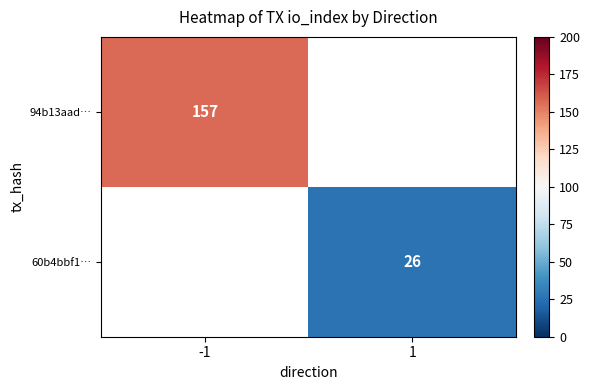

The 60b4bbf1… series shows 16 at 1. True or false?

False